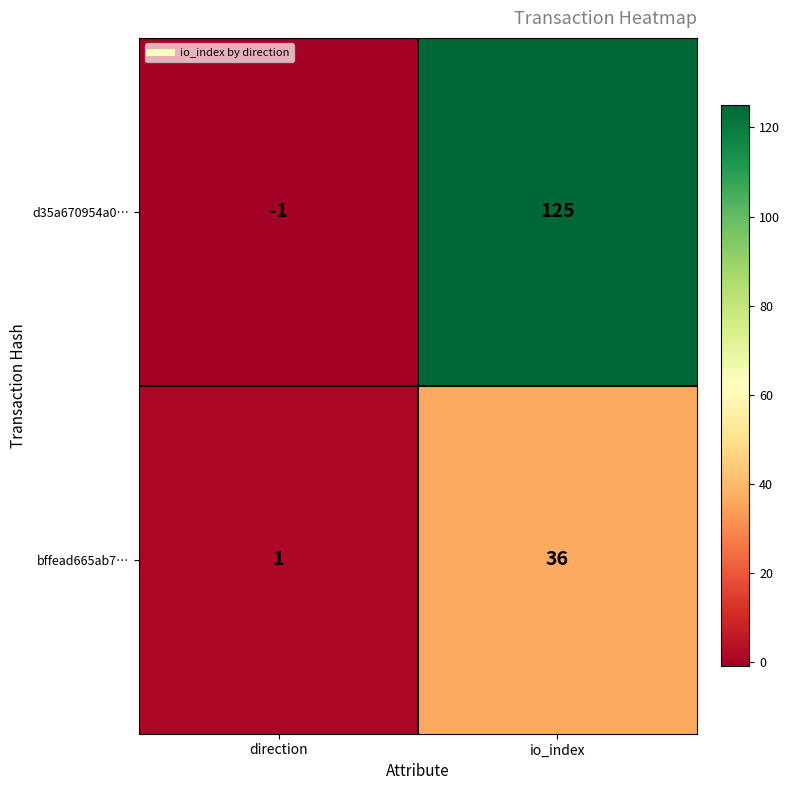

How many data points in bffead665ab7… are less than 36?

1